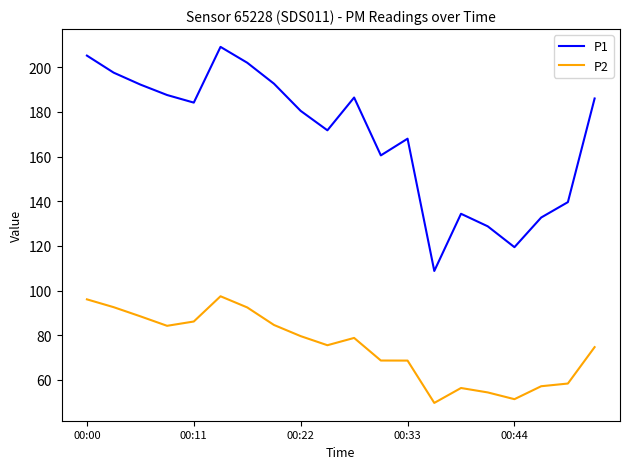

What is the greatest value displayed?

209.1